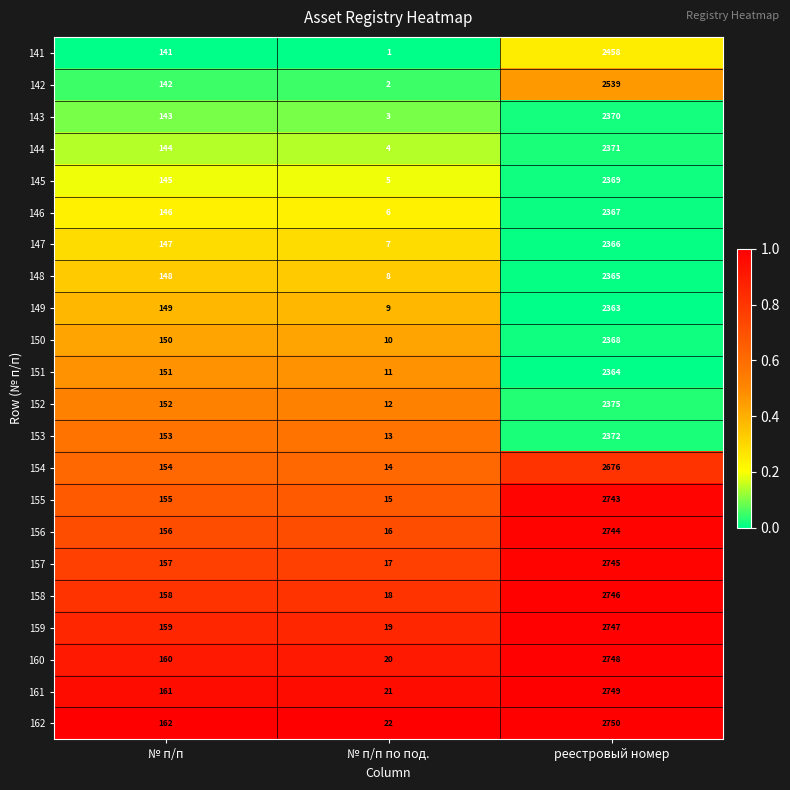

What is the highest value of the 162 series?

2750